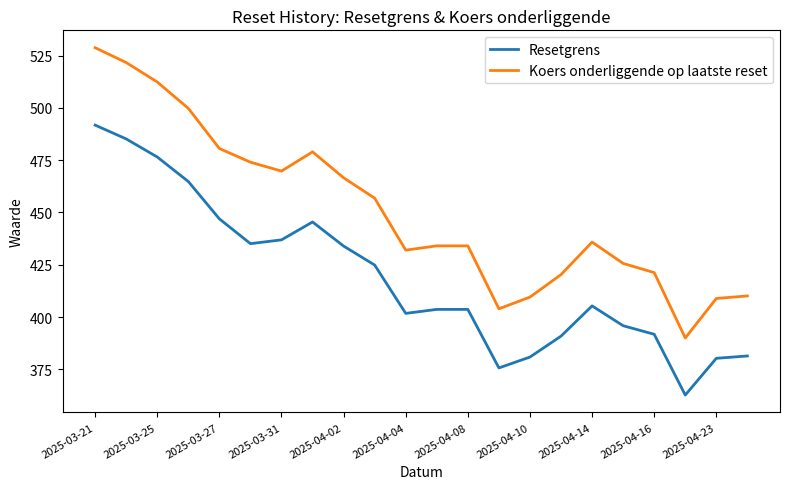

What is the difference between the maximum and minimum values in the Resetgrens series?

129.1